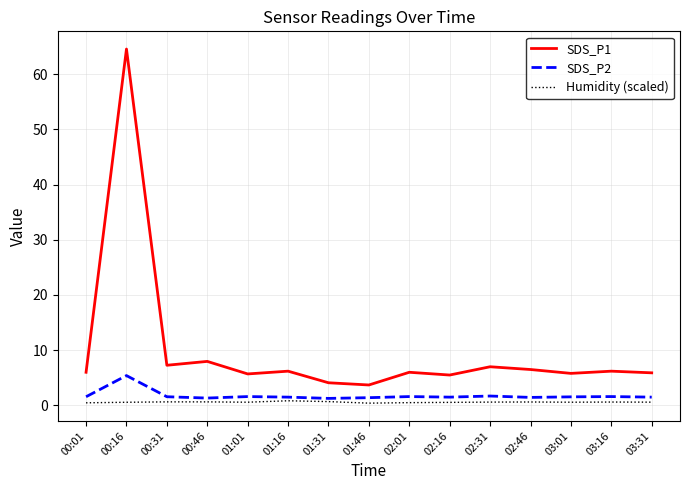

The Humidity (scaled) series shows 0.8 at 01:16. True or false?

True